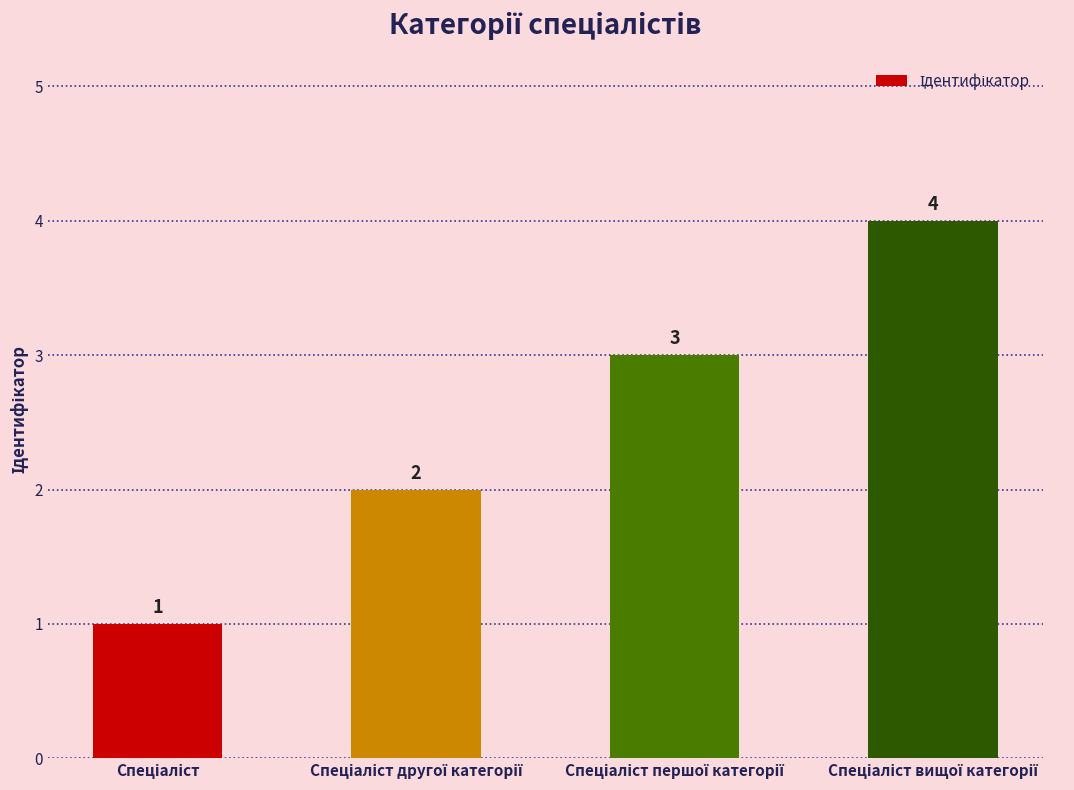

What is the difference between the maximum and minimum values?

3